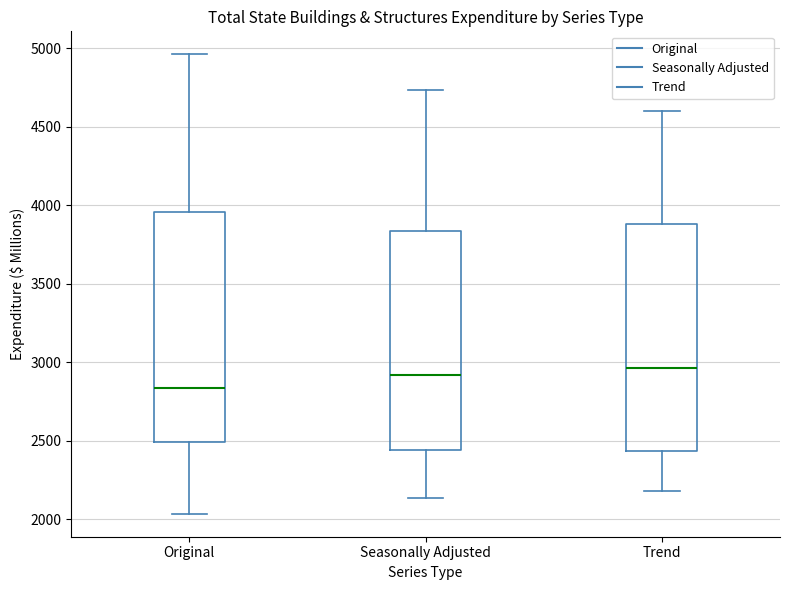

Reading left to right, read every box against the y-axis: the position of its median line, the range the box covers, and the ends of its whiskers. The values are not printed on the chart, so give them approximately, as read against the axis.

Original: median 2850, box 2500 to 3950, whiskers 2050 to 4950
Seasonally Adjusted: median 2900, box 2450 to 3850, whiskers 2150 to 4750
Trend: median 2950, box 2450 to 3900, whiskers 2200 to 4600